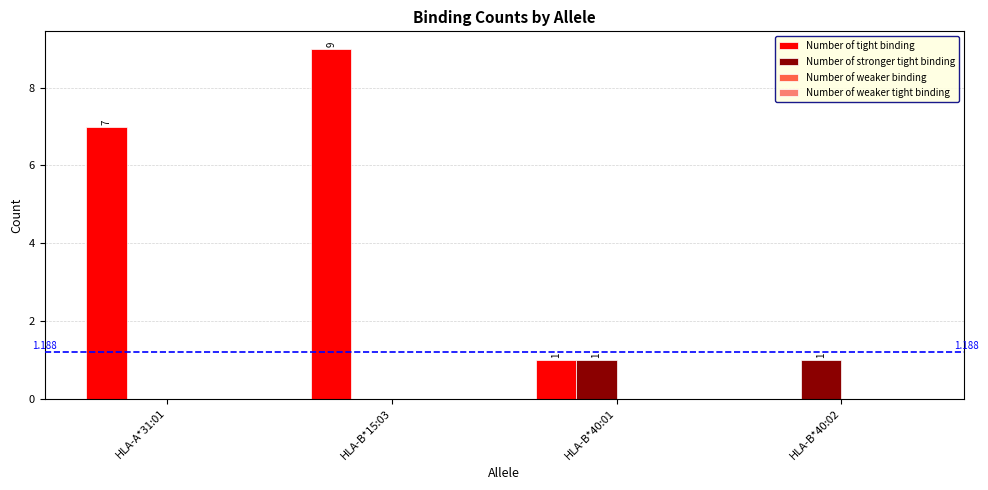

Which series changed the most between HLA-A*31:01 and HLA-B*15:03?

Number of tight binding